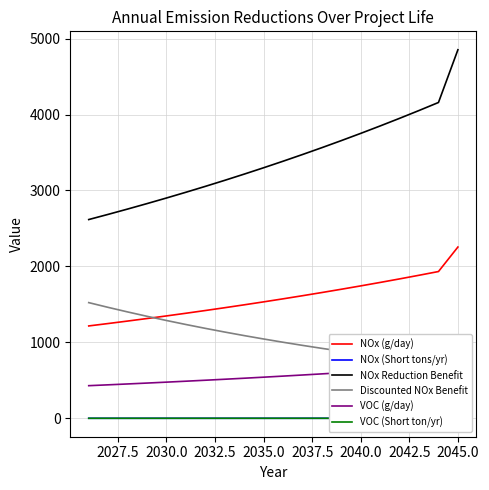

Reading left to right, extract all data points from this chart.

NOx (g/day): 1216.4	1248.1	1280.6	1314.0	1348.2	1383.4	1419.4	1456.4	1494.4	1533.3	1573.3	1614.3	1656.3	1699.5	1743.8	1789.2	1835.9	1883.7	1932.8	2255.4
NOx (Short tons/yr): 0.3	0.4	0.4	0.4	0.4	0.4	0.4	0.4	0.4	0.4	0.5	0.5	0.5	0.5	0.5	0.5	0.5	0.5	0.6	0.6
NOx Reduction Benefit: 2617.4	2685.6	2755.6	2827.4	2901.1	2976.7	3054.3	3133.9	3215.6	3299.4	3385.3	3473.6	3564.1	3657.0	3752.3	3850.1	3950.4	4053.4	4159.0	4853.2
Discounted NOx Benefit: 1523.3	1460.8	1400.8	1343.3	1288.1	1235.2	1184.5	1135.9	1089.2	1044.5	1001.6	960.5	921.0	883.2	846.9	812.2	778.8	746.8	716.2	781.0
VOC (g/day): 429.6	440.8	452.3	464.1	476.2	488.6	501.3	514.4	527.8	541.6	555.7	570.2	585.0	600.3	615.9	632.0	648.4	665.3	682.7	796.6
VOC (Short ton/yr): 0.1	0.1	0.1	0.1	0.1	0.1	0.1	0.1	0.2	0.2	0.2	0.2	0.2	0.2	0.2	0.2	0.2	0.2	0.2	0.2